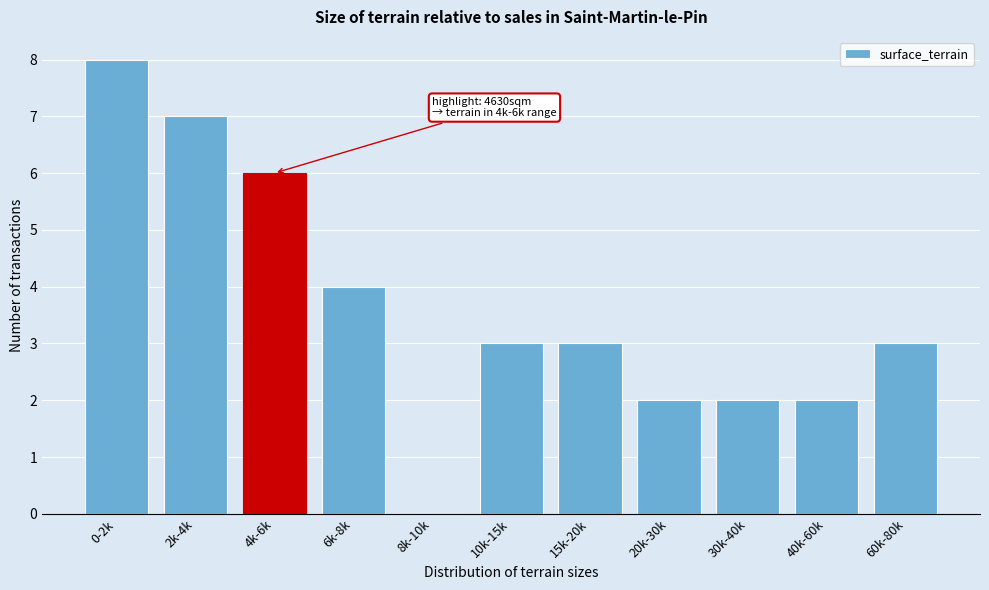

Reading left to right, list all the values displayed in this chart.

0-2k=8	2k-4k=7	4k-6k=6	6k-8k=4	8k-10k=0	10k-15k=3	15k-20k=3	20k-30k=2	30k-40k=2	40k-60k=2	60k-80k=3